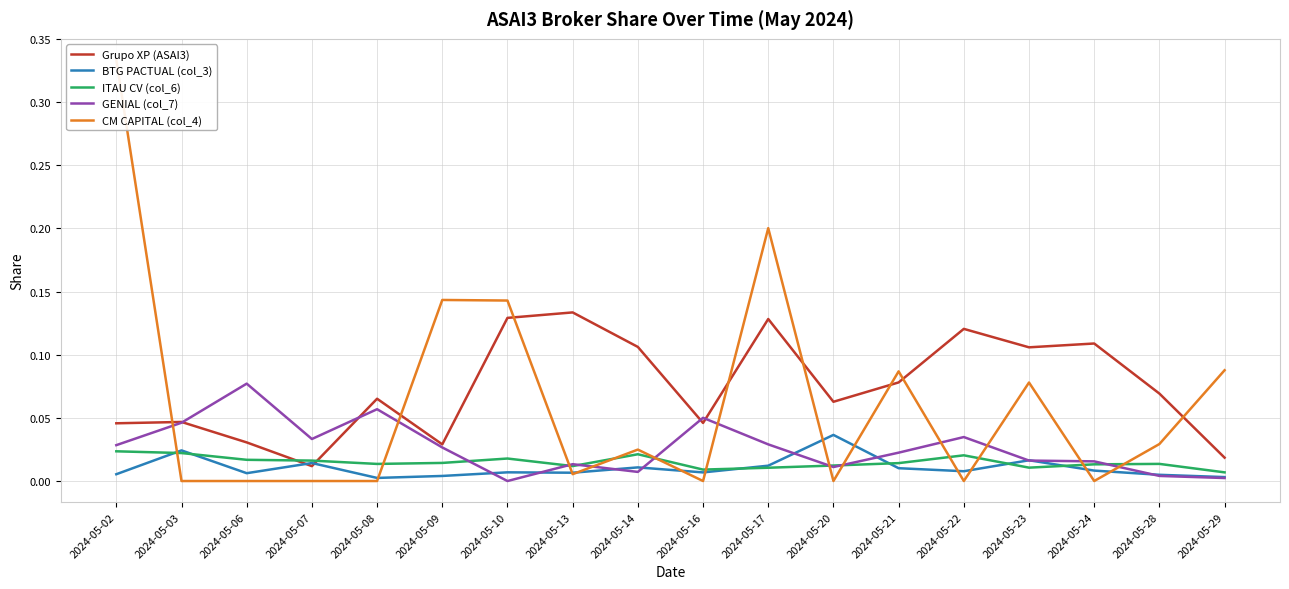

At which category does ITAU CV (col_6) reach its first local peak?

2024-05-10